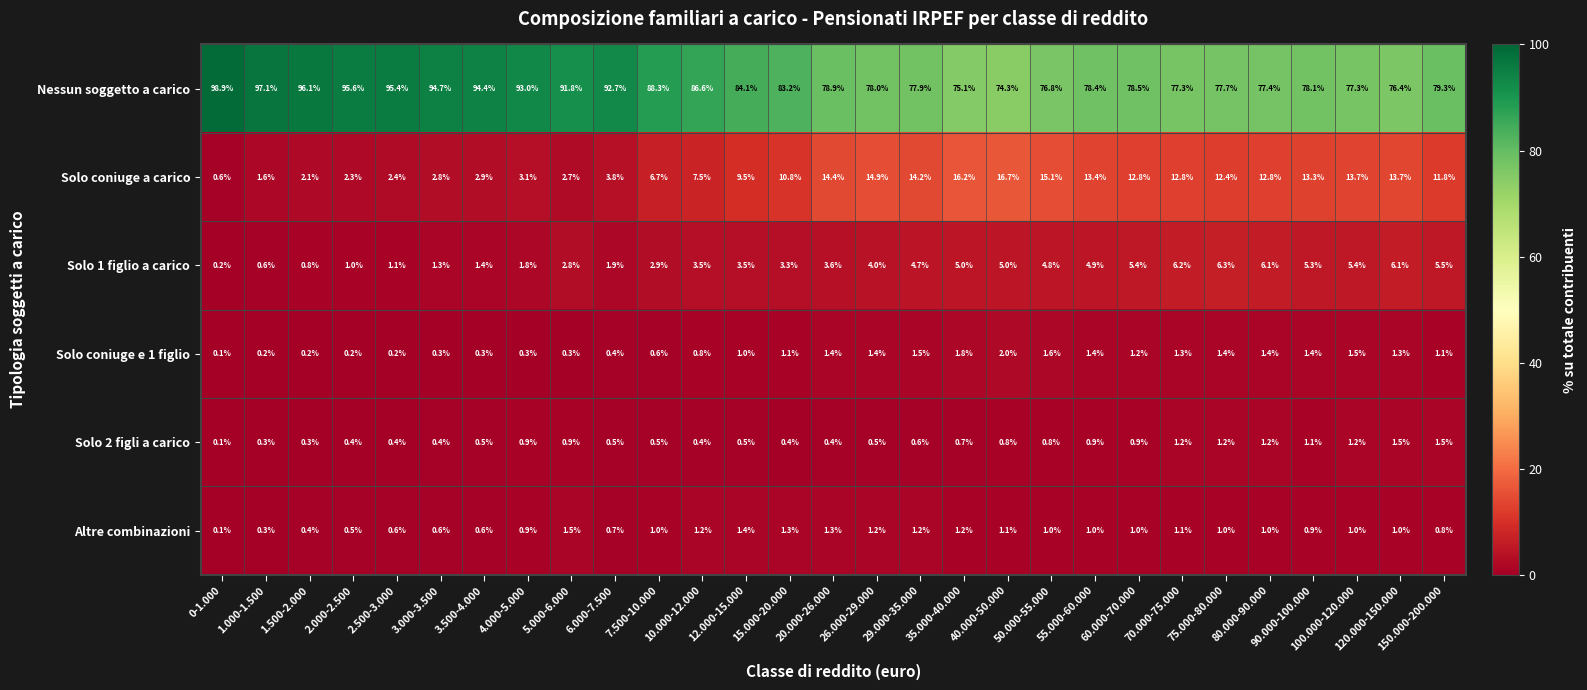

What is the sum of all Altre combinazioni values?

26.9